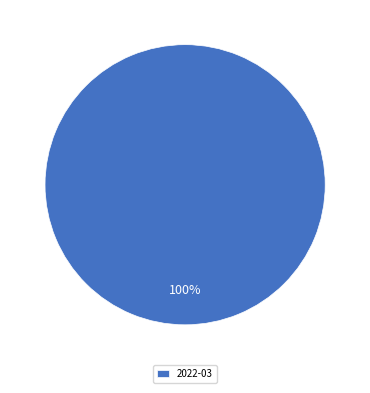

The 2022-03 slice represents 100% of the pie. True or false?

True